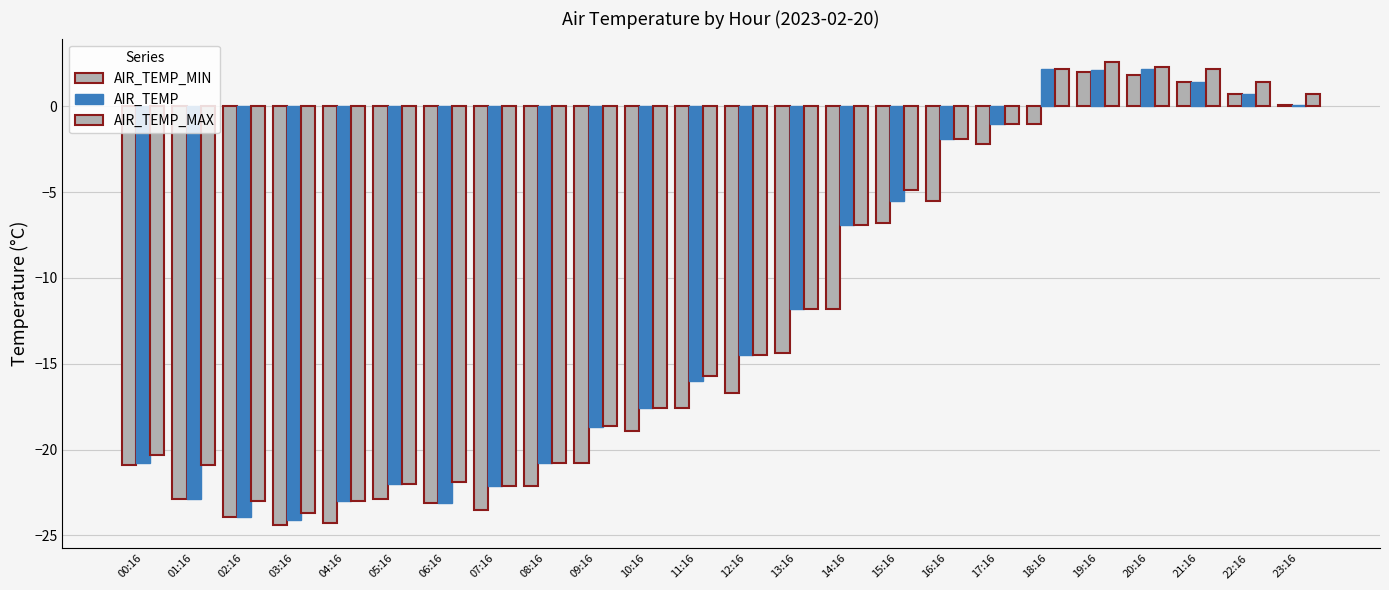

Rank the series at 10:16 from lowest to highest value.

AIR_TEMP_MIN, AIR_TEMP, AIR_TEMP_MAX